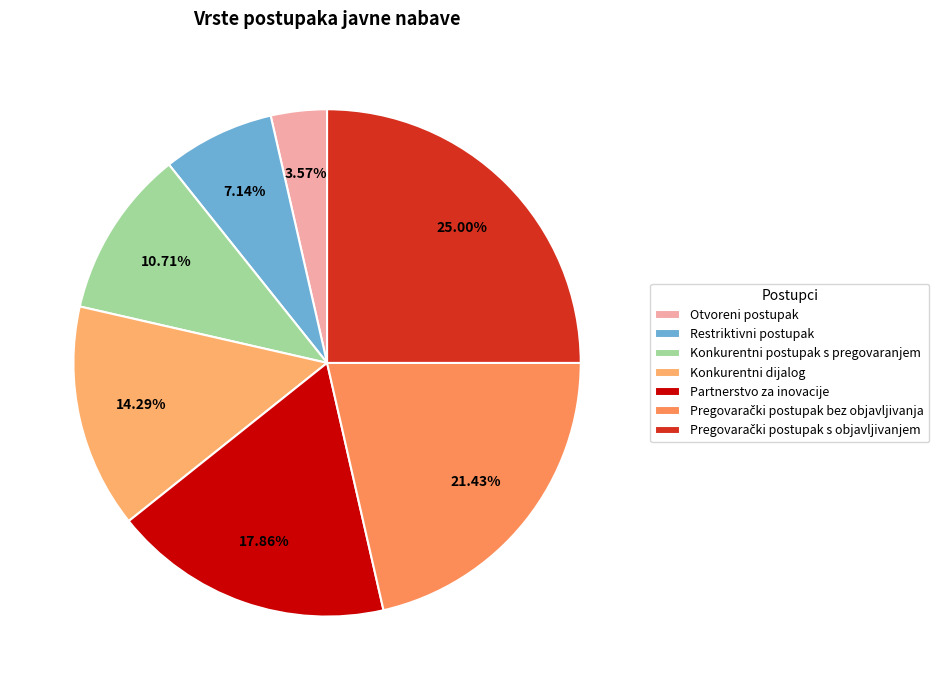

Does any single category account for the majority?

No